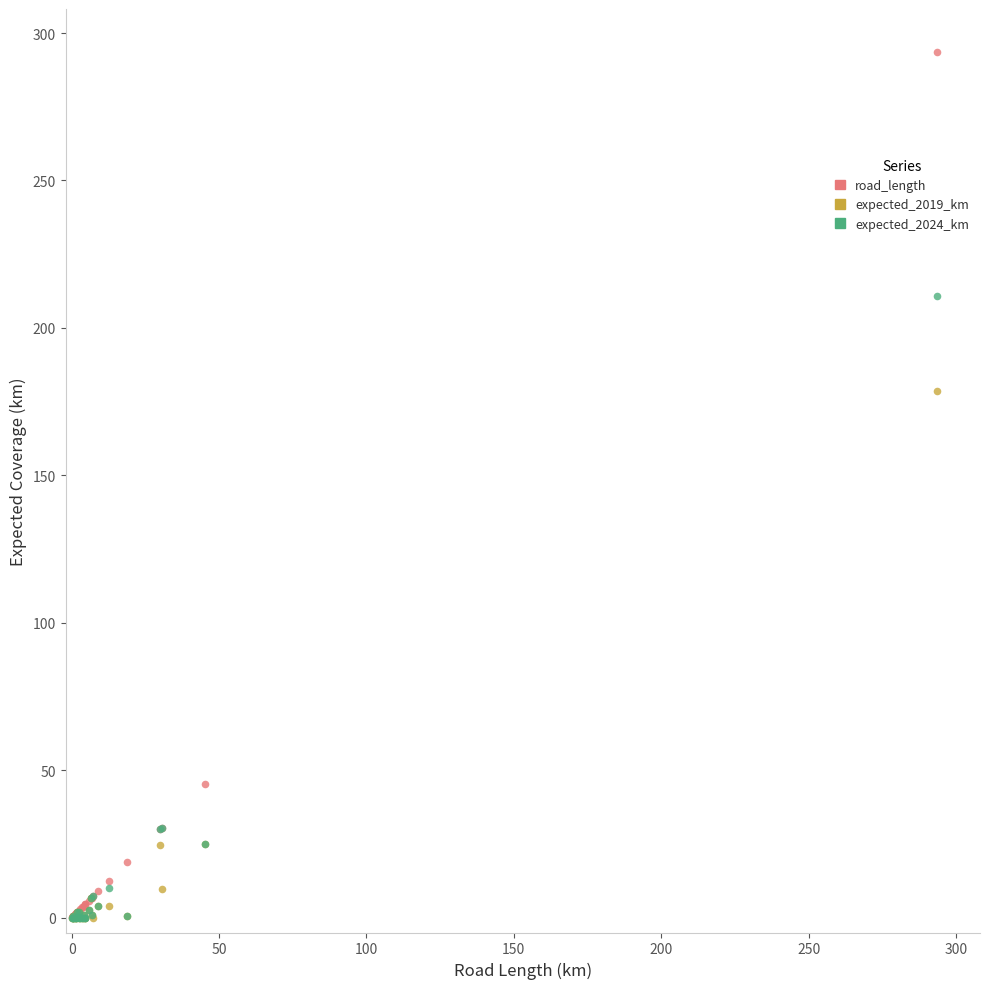

Which series reaches the maximum Y coordinate?

road_length